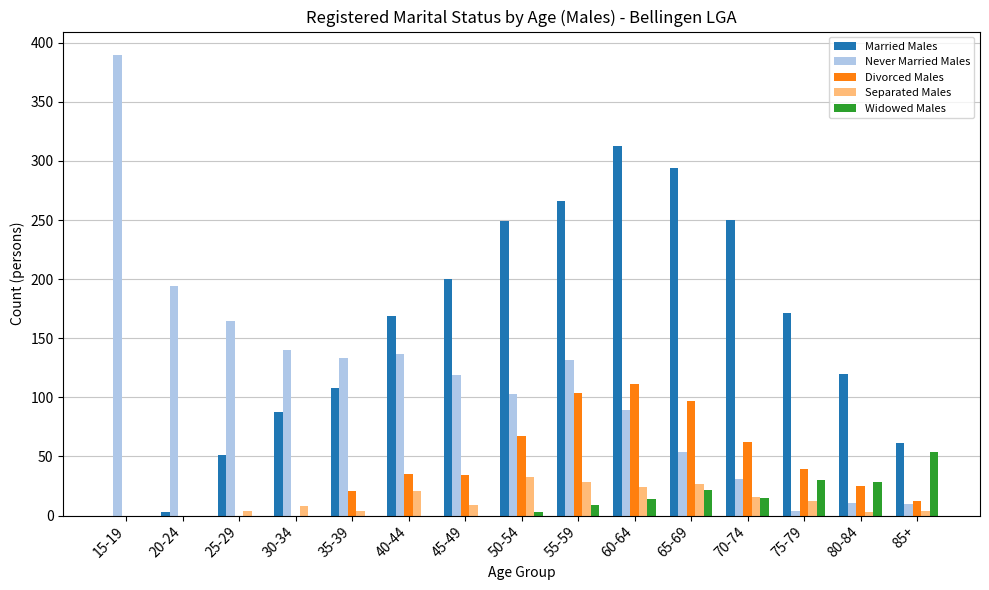

The Widowed Males series shows 0 at 30-34. True or false?

True